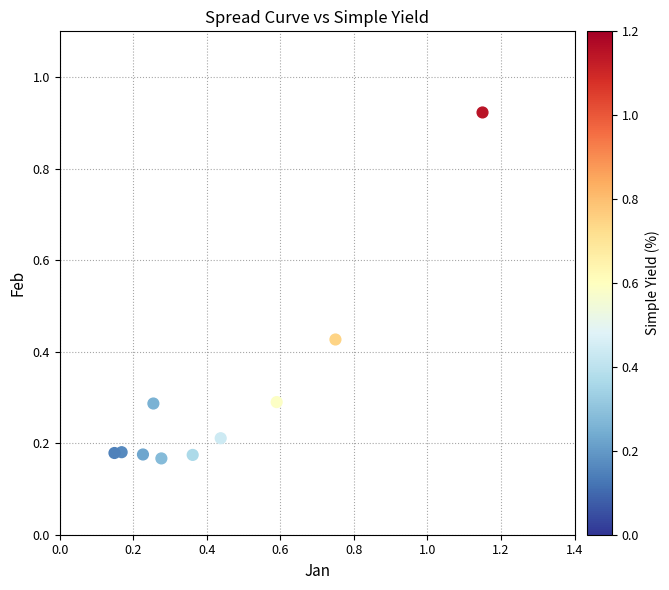

What is the range of X values (max minus min)?

1.0